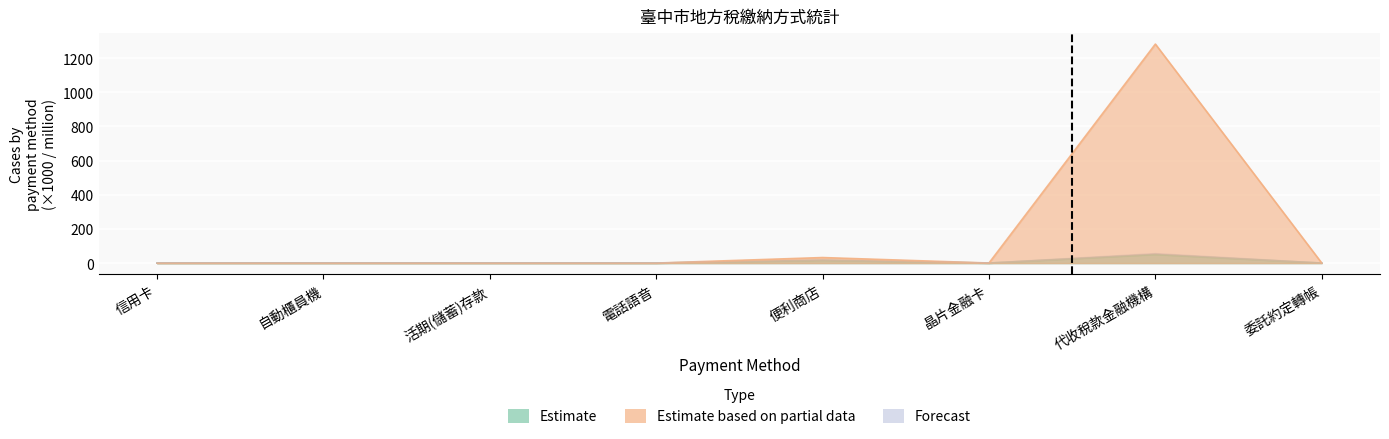

What is the difference between the second highest and second lowest values in the Forecast series?

18.0